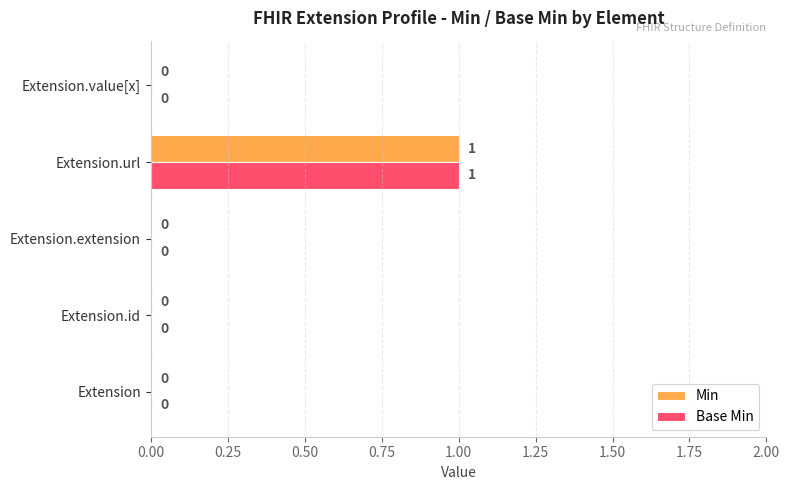

Which category has the highest value in the Base Min series?

Extension.url